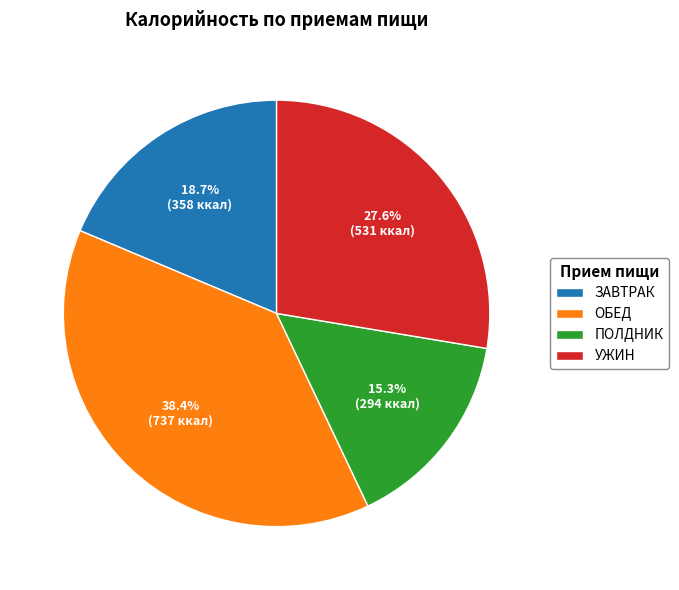

Which slice is the largest?

ОБЕД